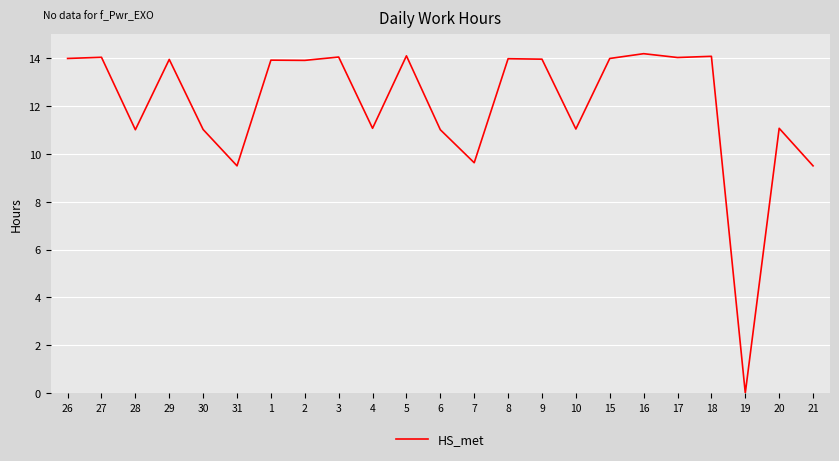

True or false: the data has more than 0 interior local peaks.

True